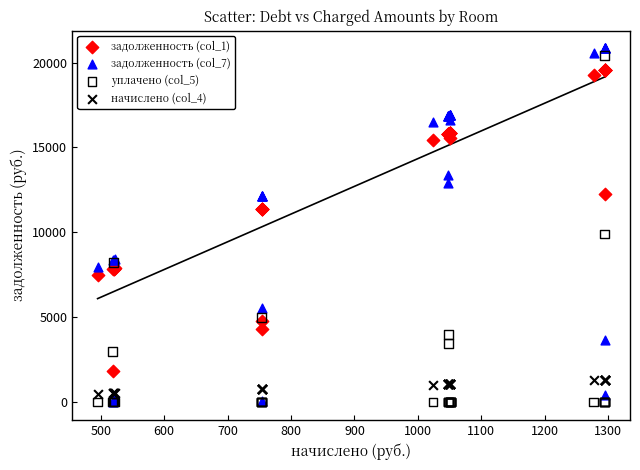

Across all series, what Y value is closest to 10418?

9900.0